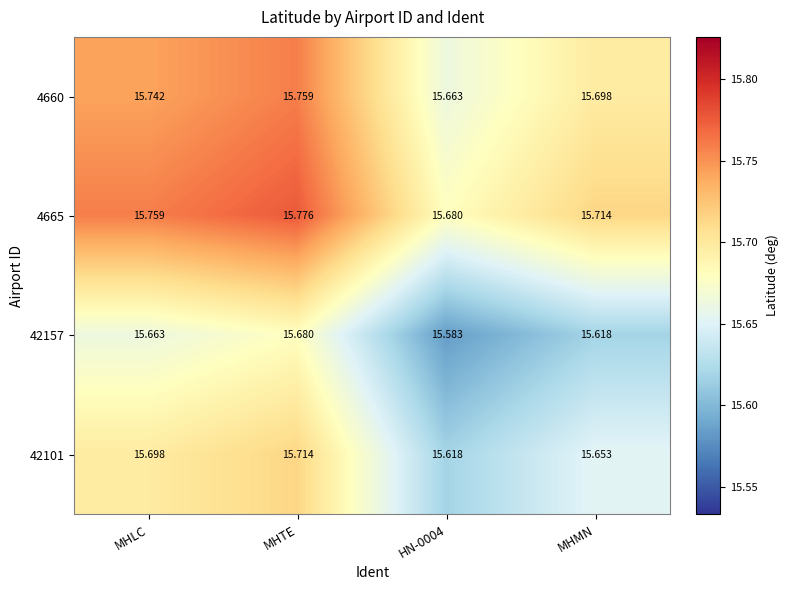

At which label does 4665 reach its peak?

MHTE